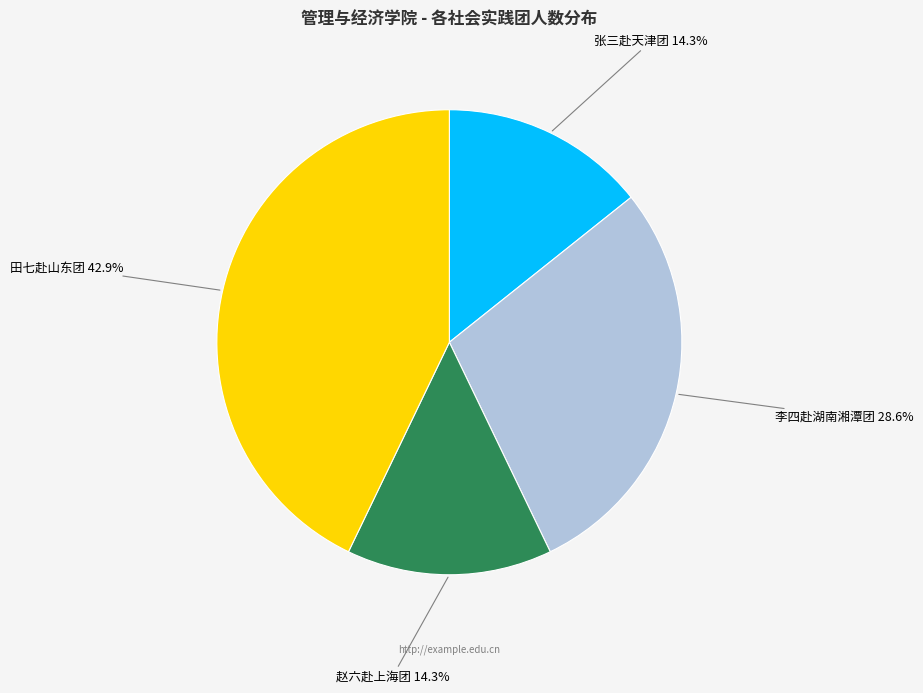

What portion of the pie excludes 赵六赴上海团?

85.7%